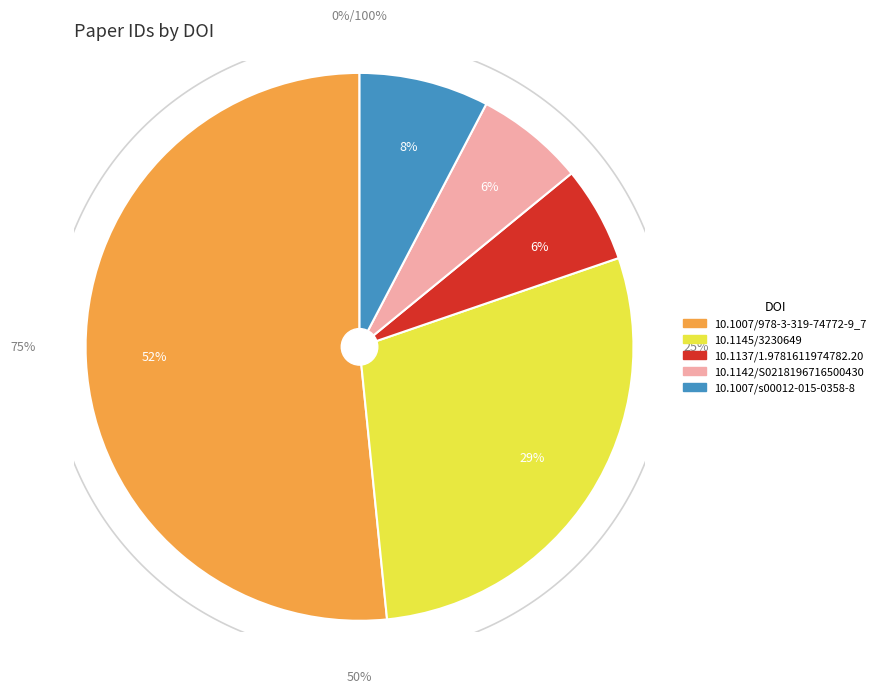

What is the change in value from 10.1007/978-3-319-74772-9_7 to 10.1137/1.9781611974782.20?

-9672